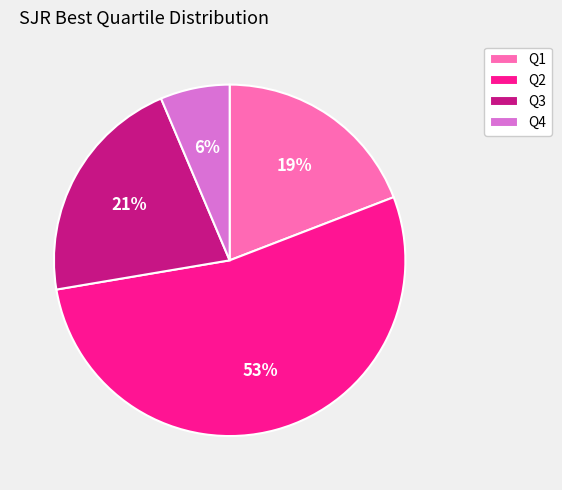

True or false: Q3 accounts for 21% of the total.

True